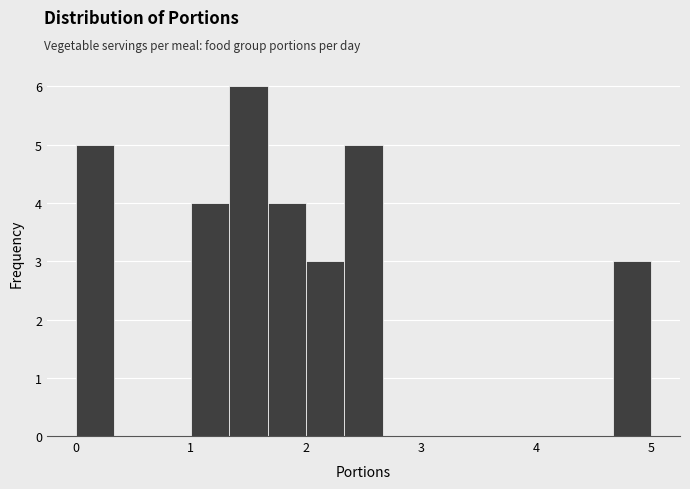

Around what value on the x-axis is the tallest bar? Give the approximate position of its centre, as read against the axis.

1.5